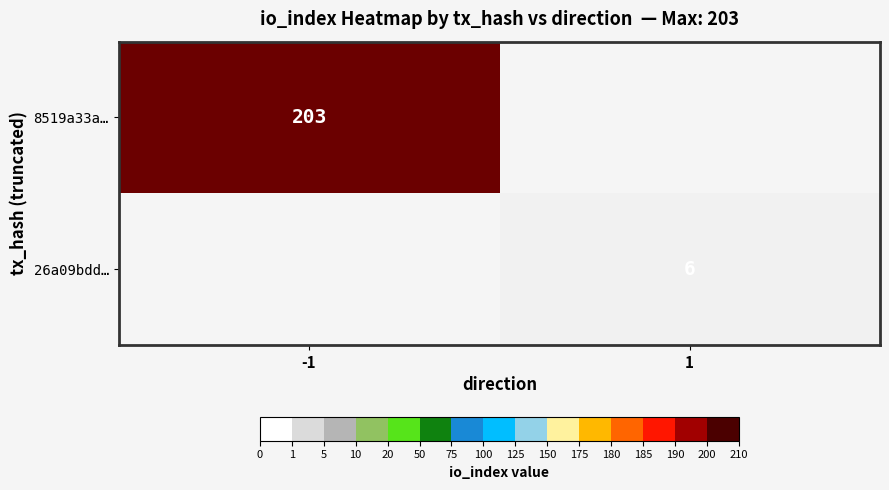

The 8519a33a… series shows 203 at -1. True or false?

True